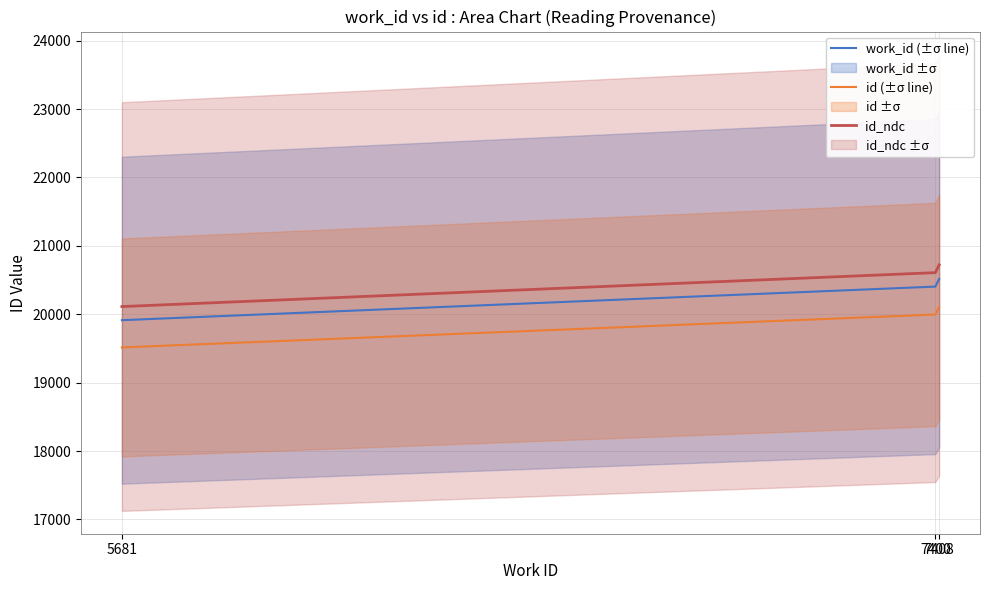

At how many categories does at least one series exceed 20116?

2